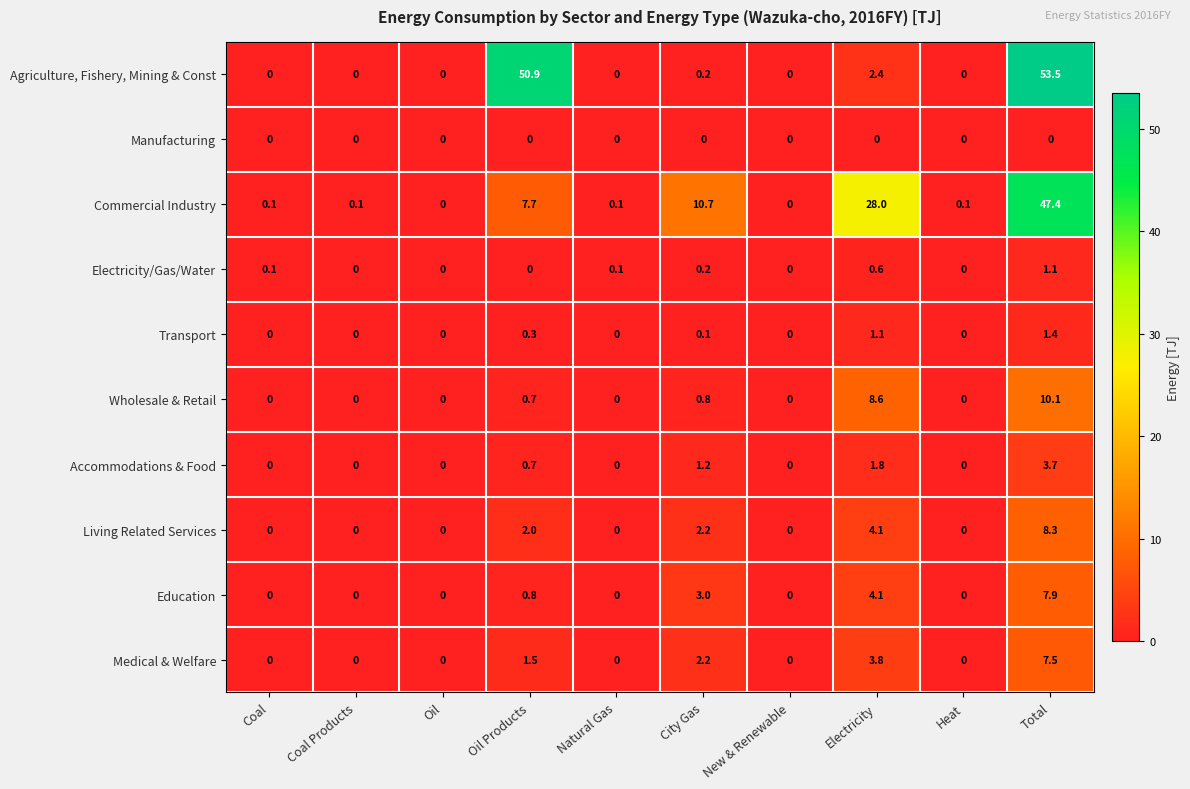

True or false: Electricity/Gas/Water has a value of 0.7 at New & Renewable.

False